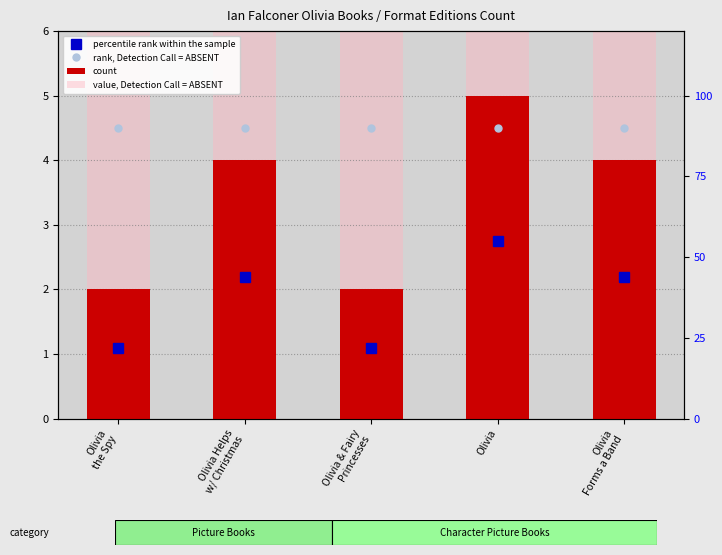

How many bars are there in each group?

2